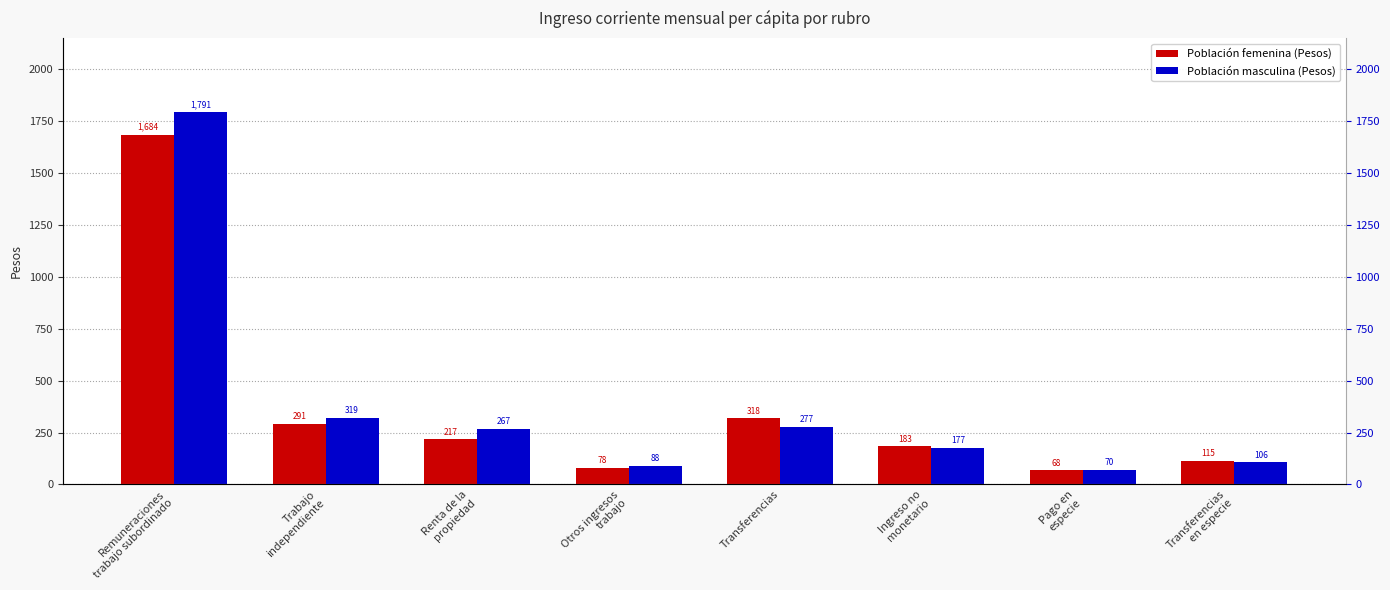

What is the total value across all series at Trabajo
independiente?

609.9